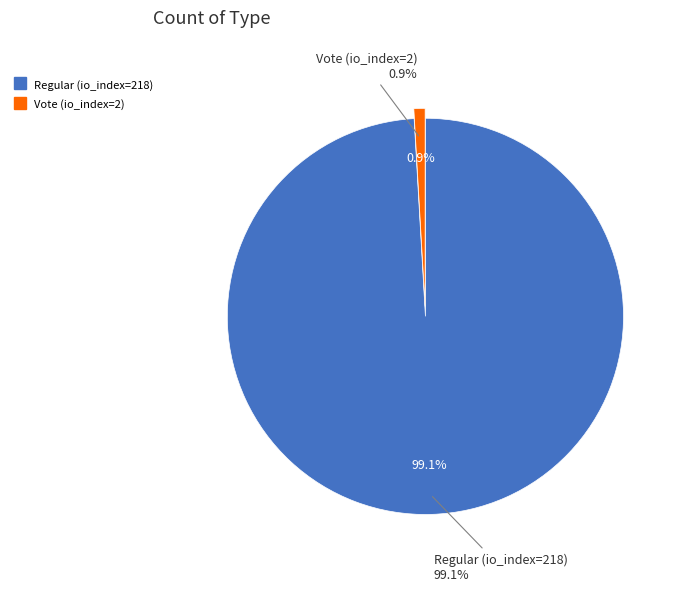

To the nearest percent, what portion does Regular (io_index=218) represent?

99%